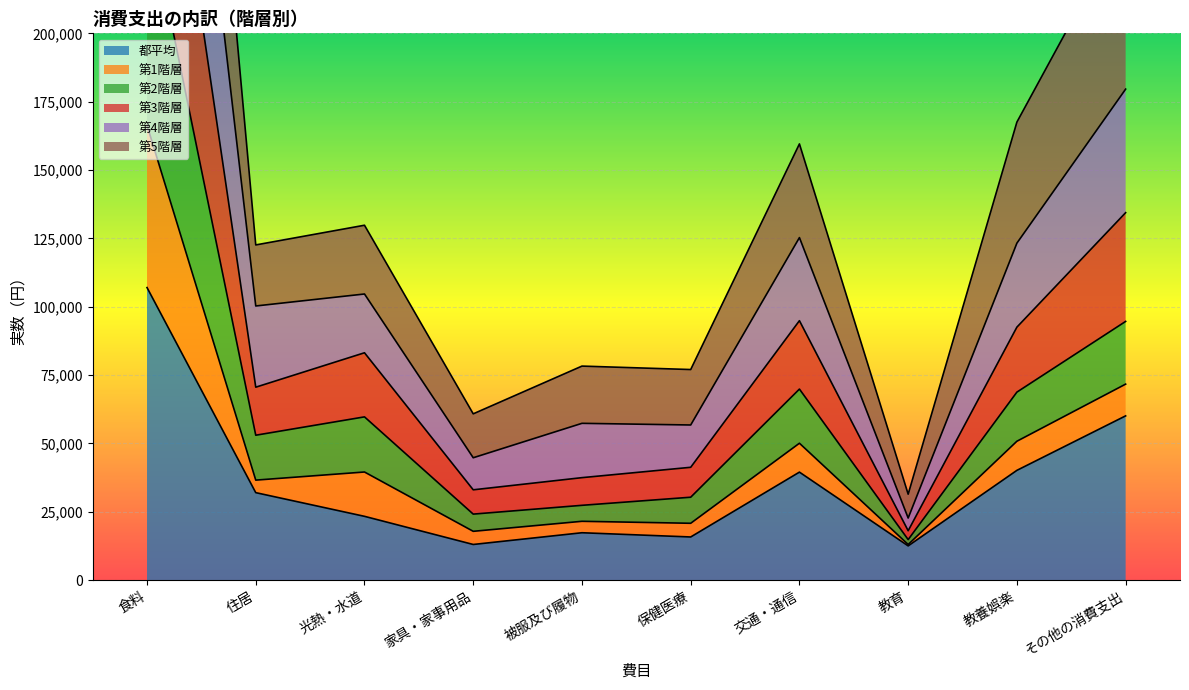

The 第2階層 series shows 247242 at 食料. True or false?

True